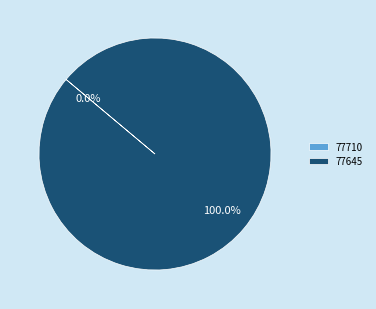

True or false: 77645 accounts for 100% of the total.

True